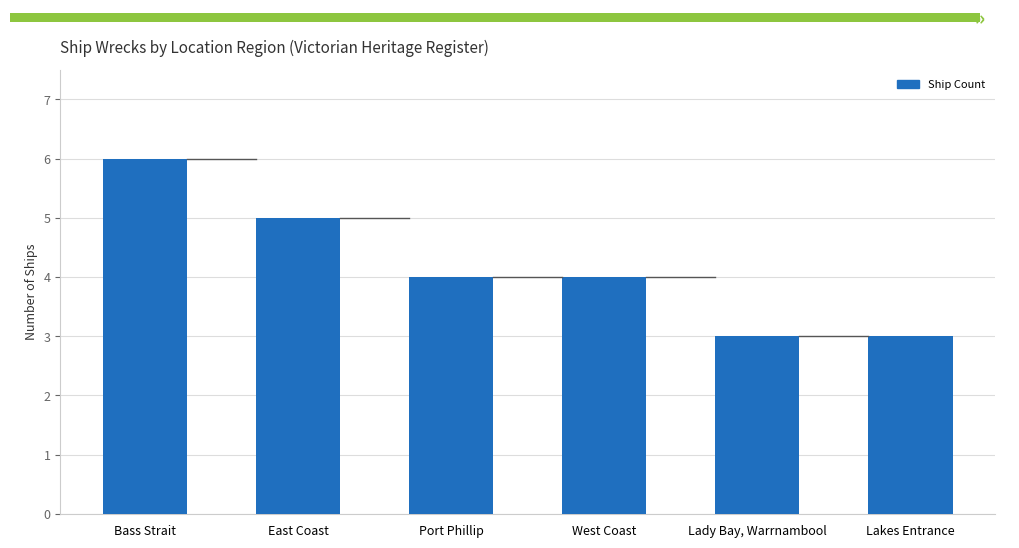

What is the maximum value shown in the chart?

6